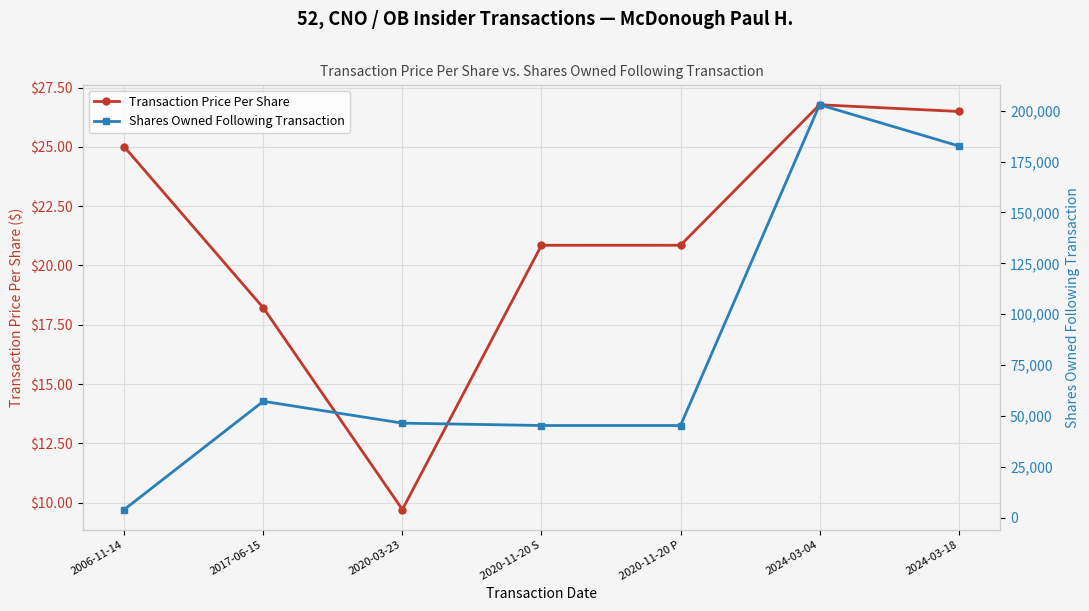

Between 2020-03-23 and 2017-06-15, which is larger?

2017-06-15